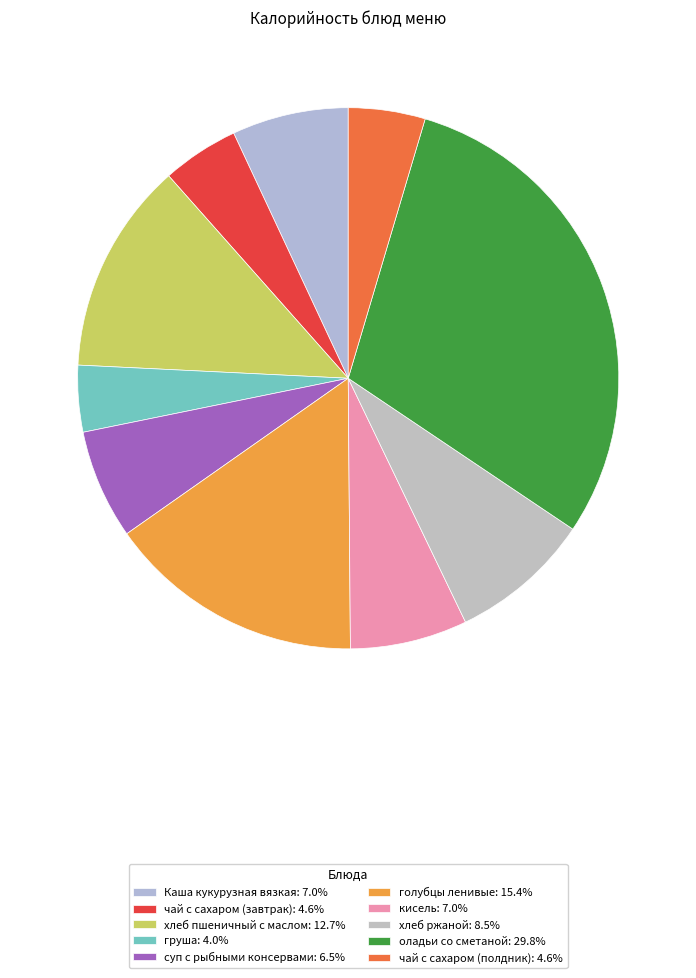

To the nearest percent, what is the combined percentage of чай с сахаром (полдник) and суп с рыбными консервами?

11%